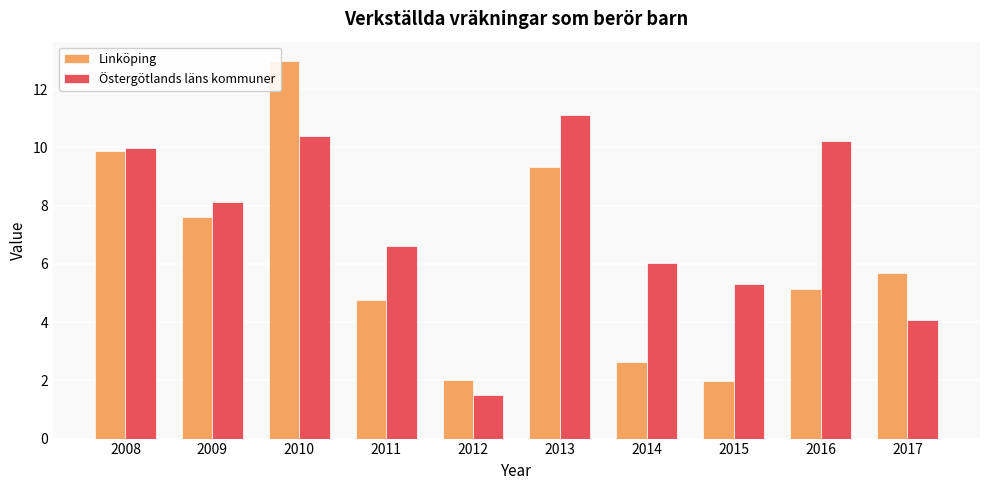

Where is Linköping nearest to the value 7?

2009